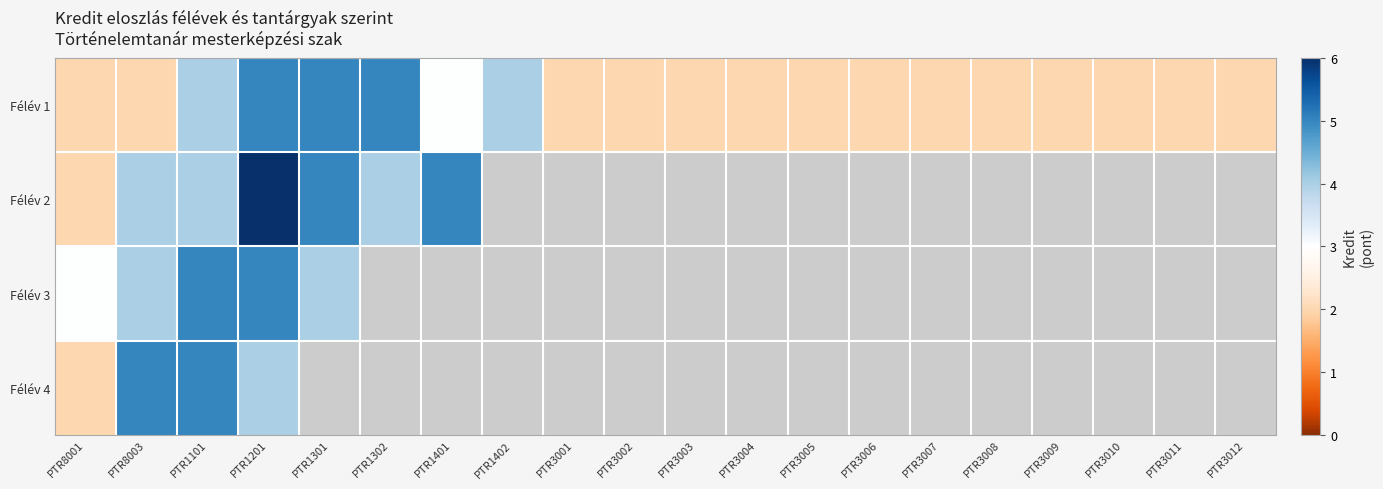

What is the sum of the Félév 1 values at PTR3011 and PTR3002?

4.0